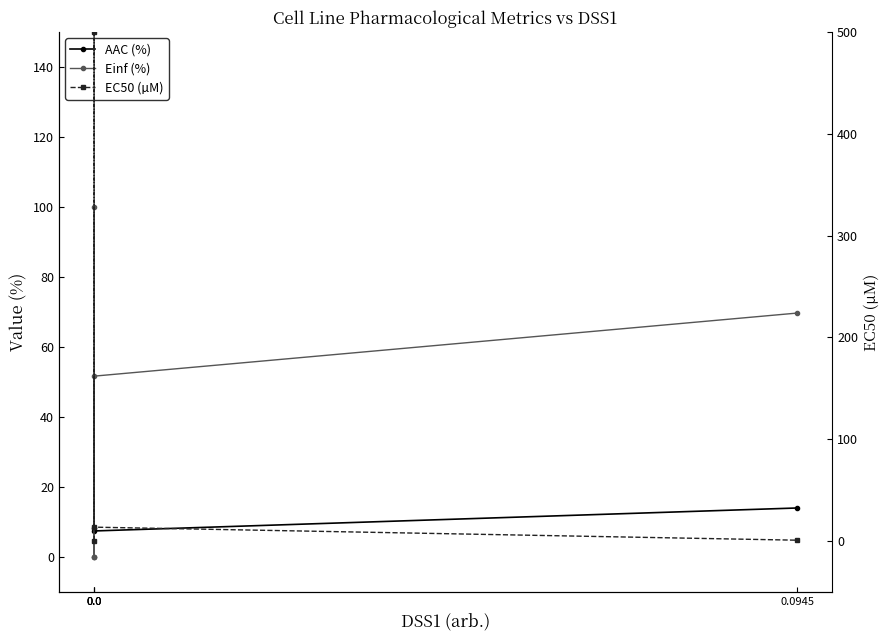

How many distinct data groups are displayed?

3